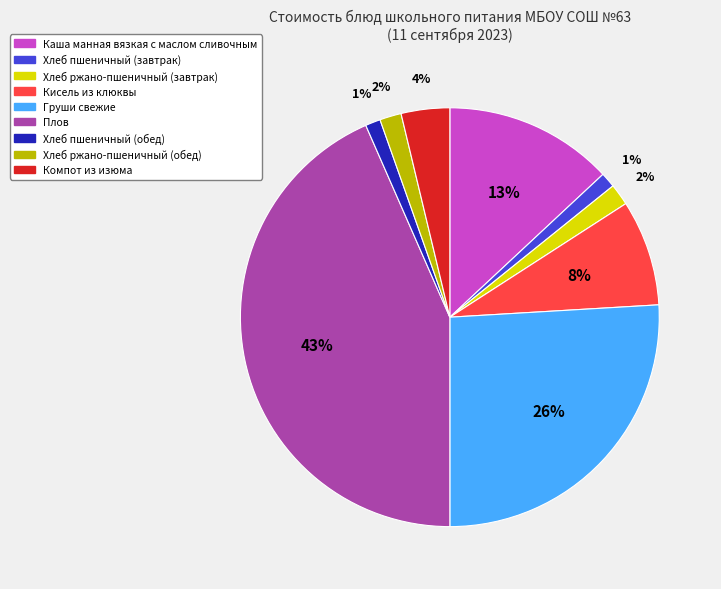

To the nearest percent, what portion does Груши свежие represent?

26%